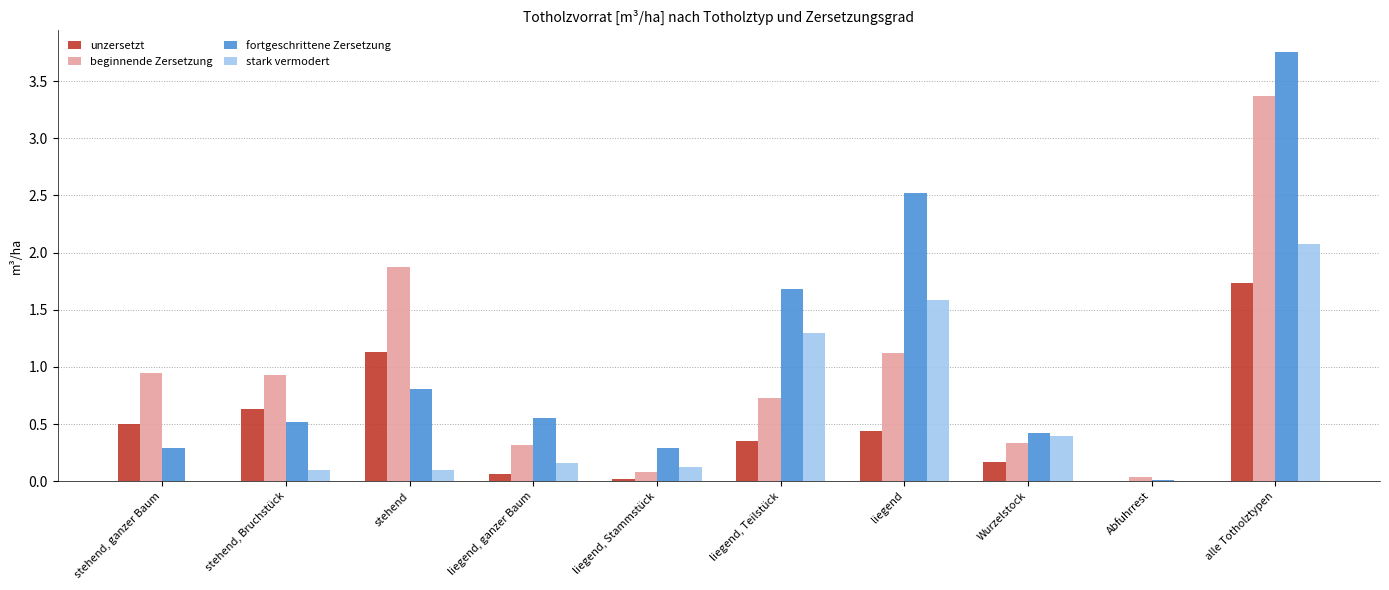

What is the maximum value for stark vermodert?

2.1